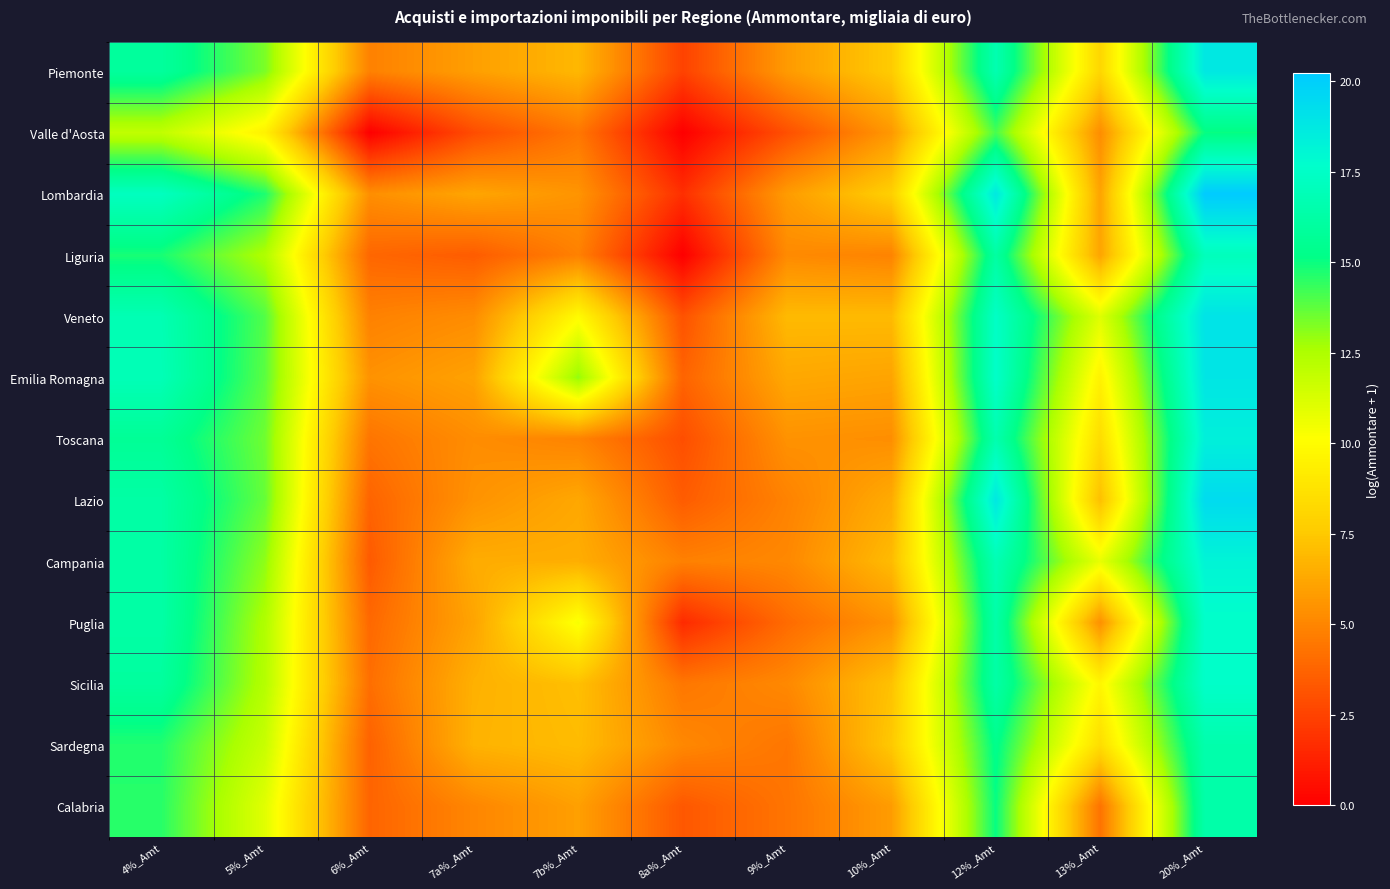

Which label corresponds to the smallest value in the chart?

6%_Amt